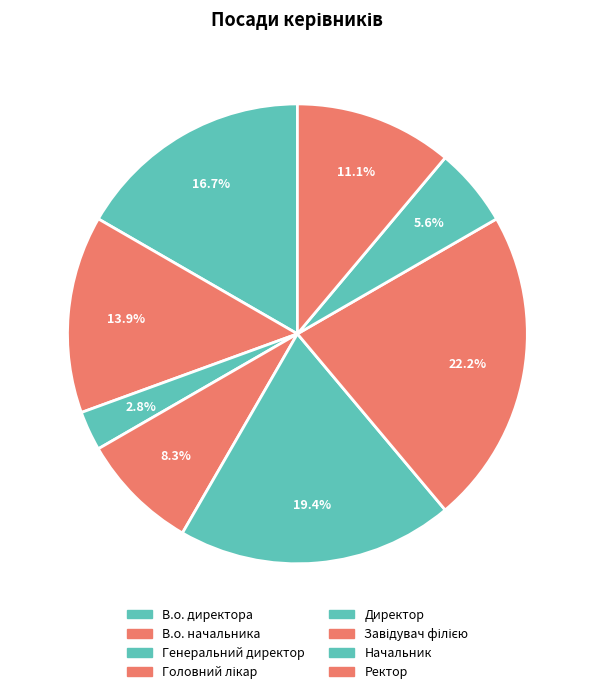

Which category has the smallest portion of the pie?

Генеральний директор